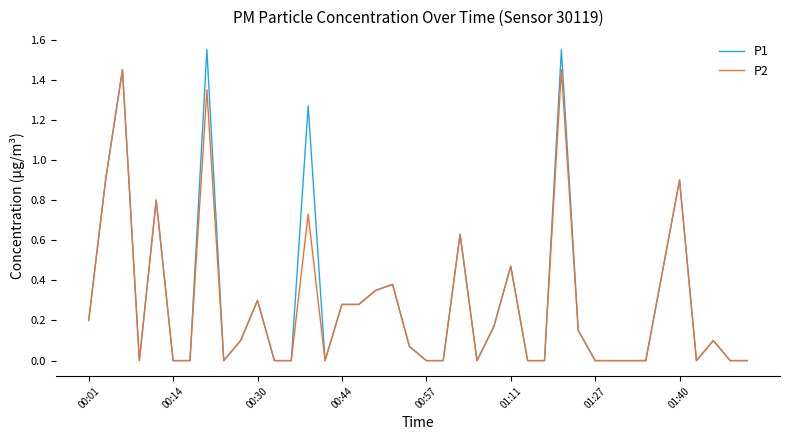

Does the chart display data point markers on the line(s)?

No